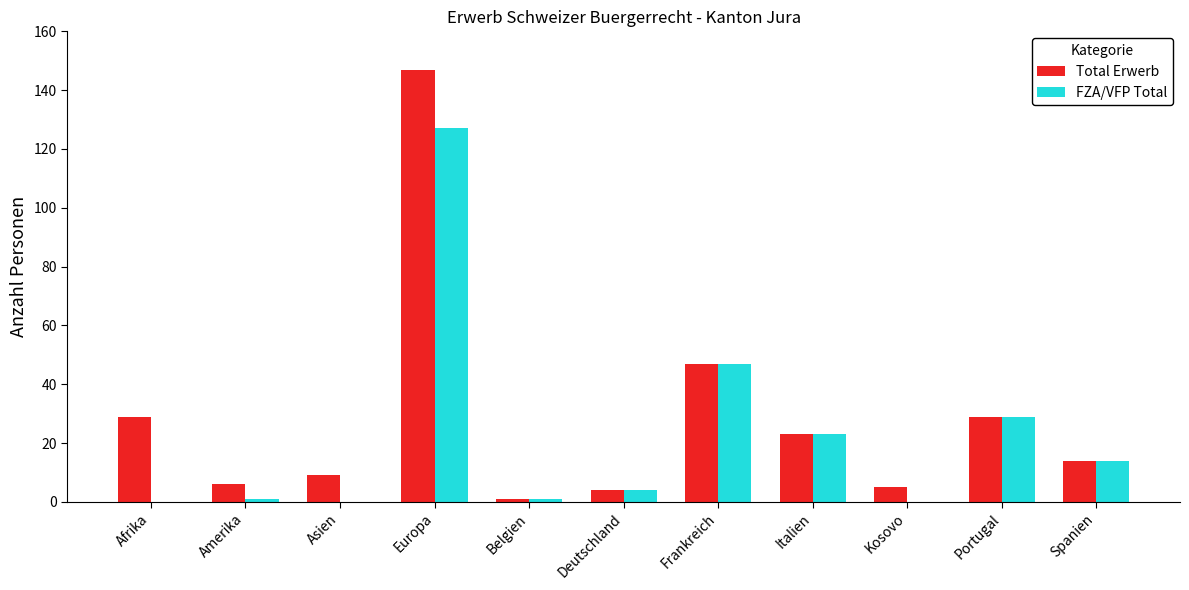

At which category is the sum across all series the highest?

Europa